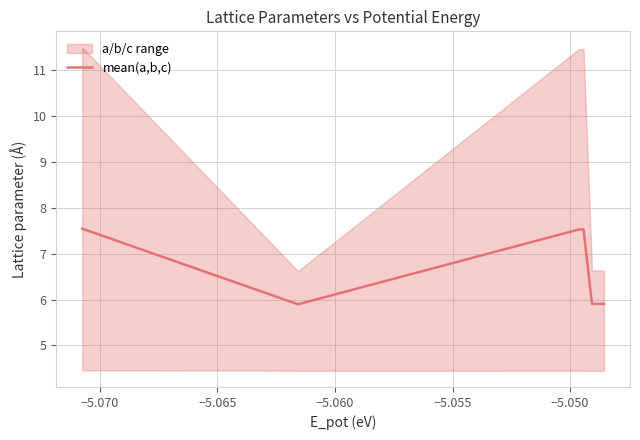

What is the value of the 3rd point from the left?

5.9